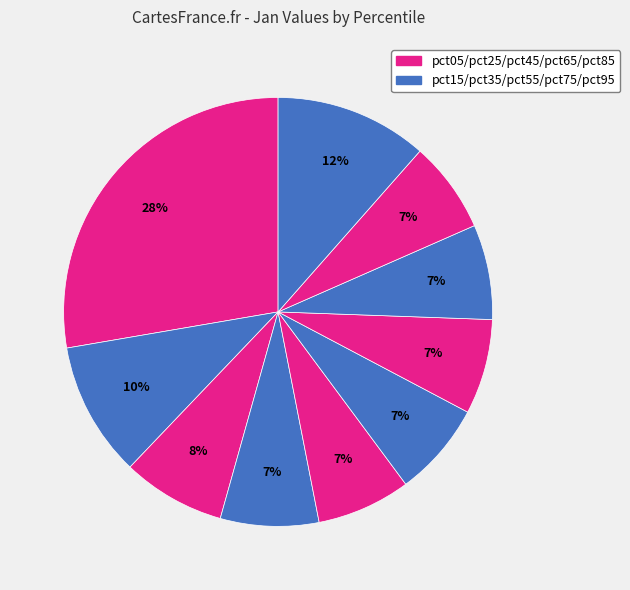

Does any single category account for the majority?

No